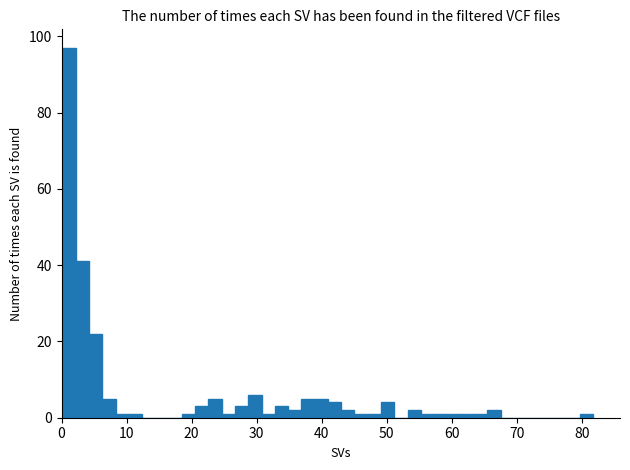

Read against the x-axis, roughly where is the centre of the tallest bar?

1